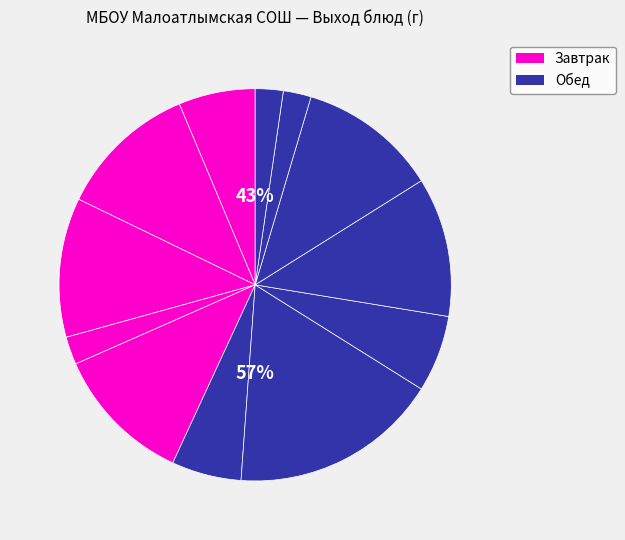

Is the sum of хлеб пшеничный (обед) and яблоко greater than half?

No